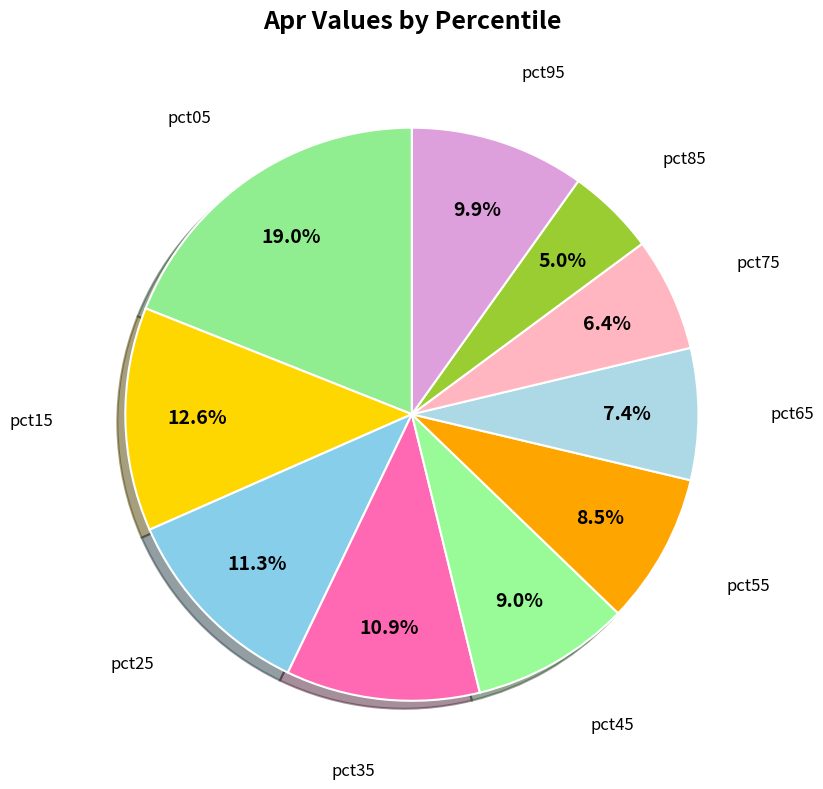

How many segments does this pie chart have?

10